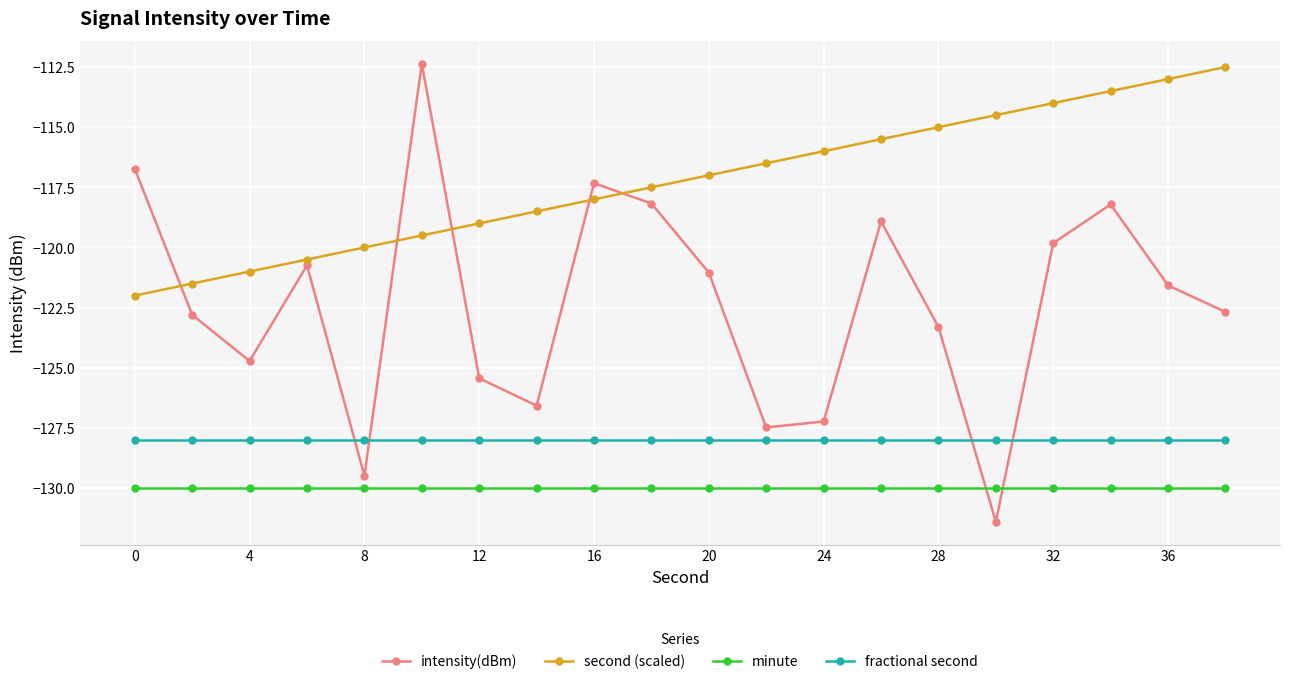

List the series in order of their overall mean, highest first.

second (scaled), intensity(dBm), fractional second, minute